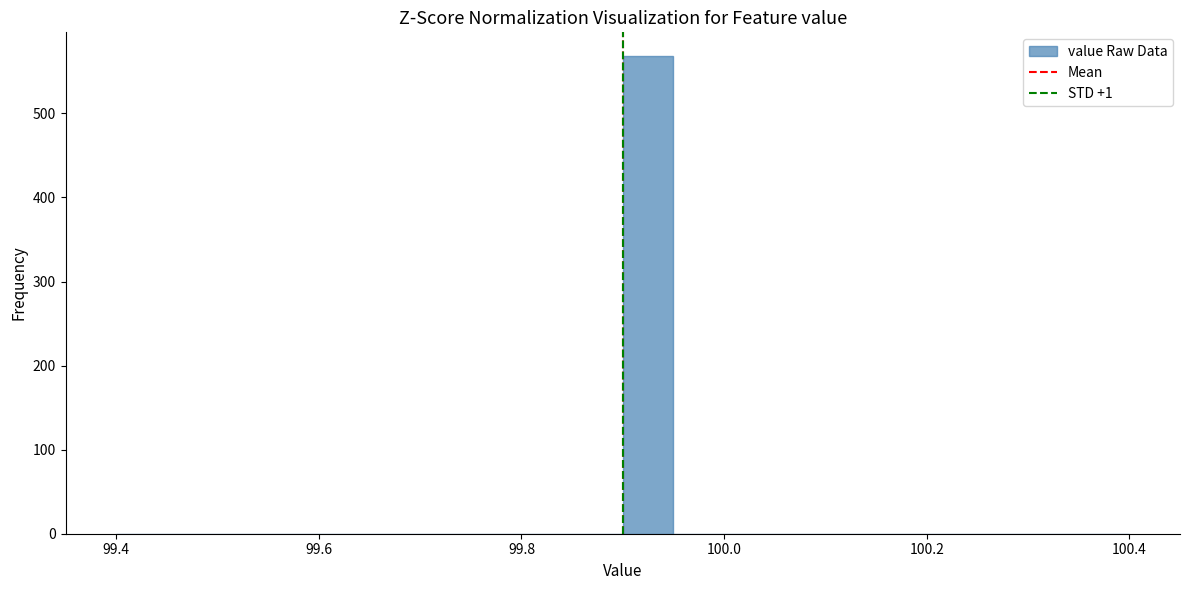

Read against the x-axis, roughly where is the centre of the tallest bar?

99.92